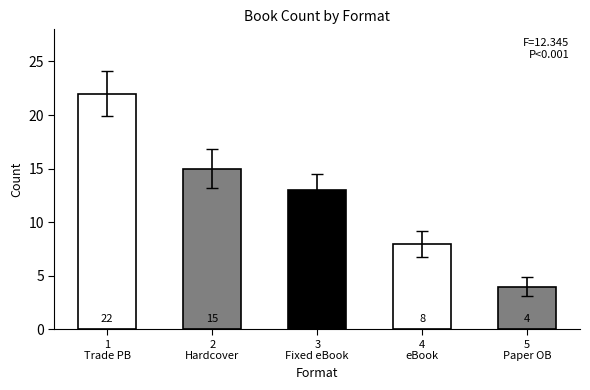

Are the bars grouped side by side (vs. stacked)?

No